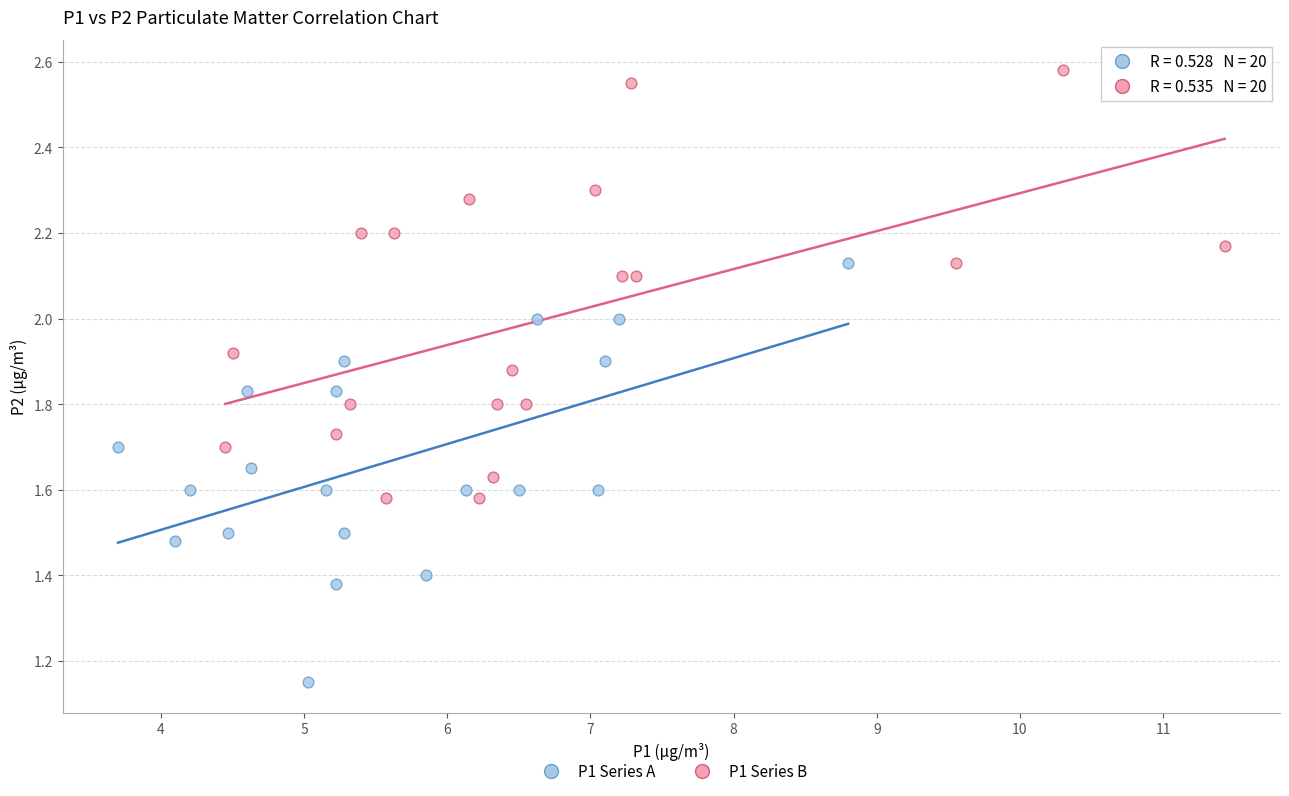

Which series has the largest Y range (max minus min)?

P1 Series B